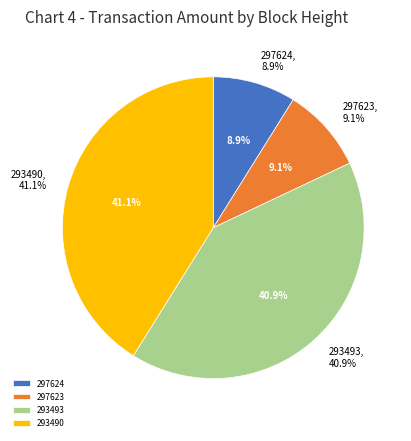

Which category has the smallest portion of the pie?

297624